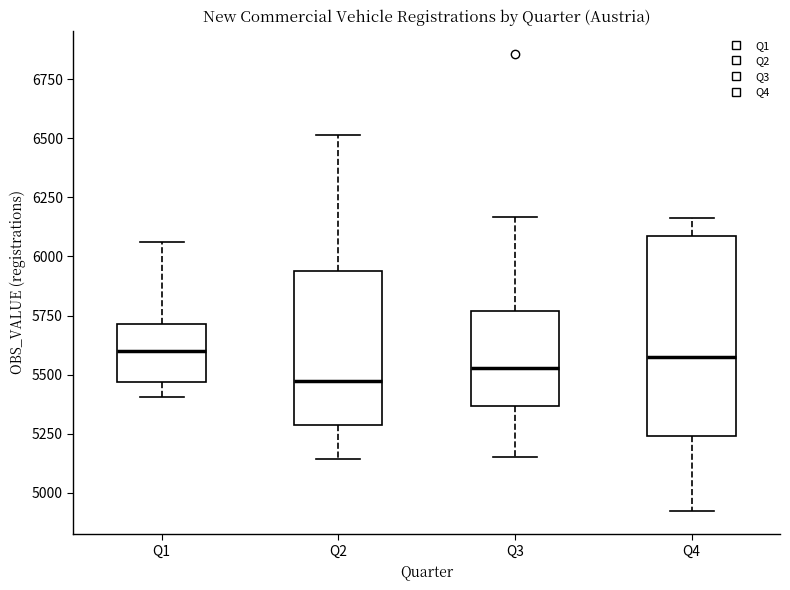

Reading left to right, read every box against the y-axis: the position of its median line, the range the box covers, and the ends of its whiskers. The values are not printed on the chart, so give them approximately, as read against the axis.

Q1: median 5600, box 5450 to 5700, whiskers 5400 to 6050
Q2: median 5450, box 5300 to 5950, whiskers 5150 to 6500
Q3: median 5550, box 5350 to 5750, whiskers 5150 to 6150
Q4: median 5600, box 5250 to 6100, whiskers 4900 to 6150